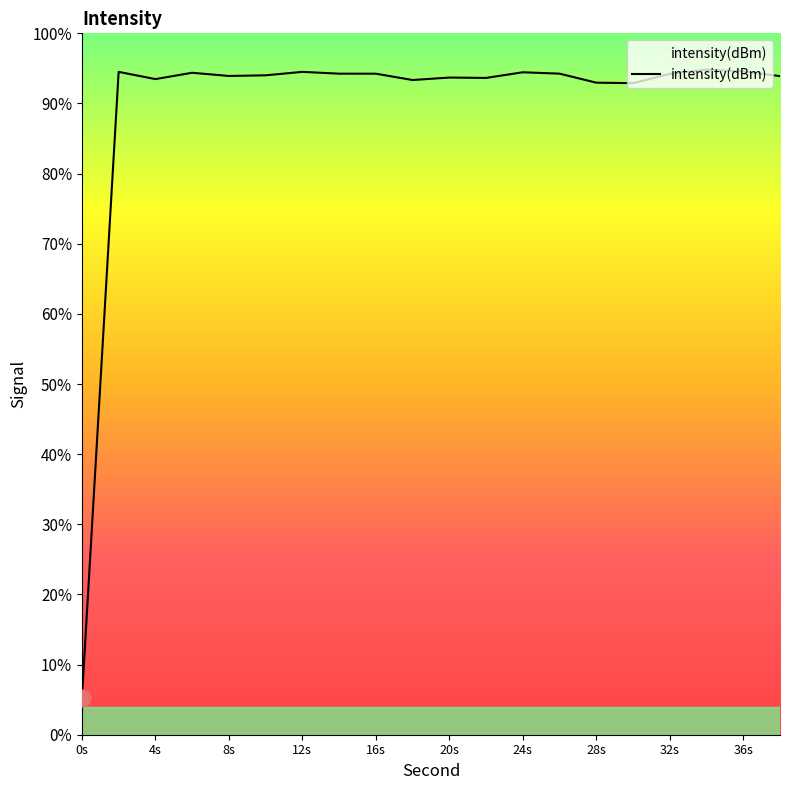

At which category does the chart reach its minimum across all series?

0s